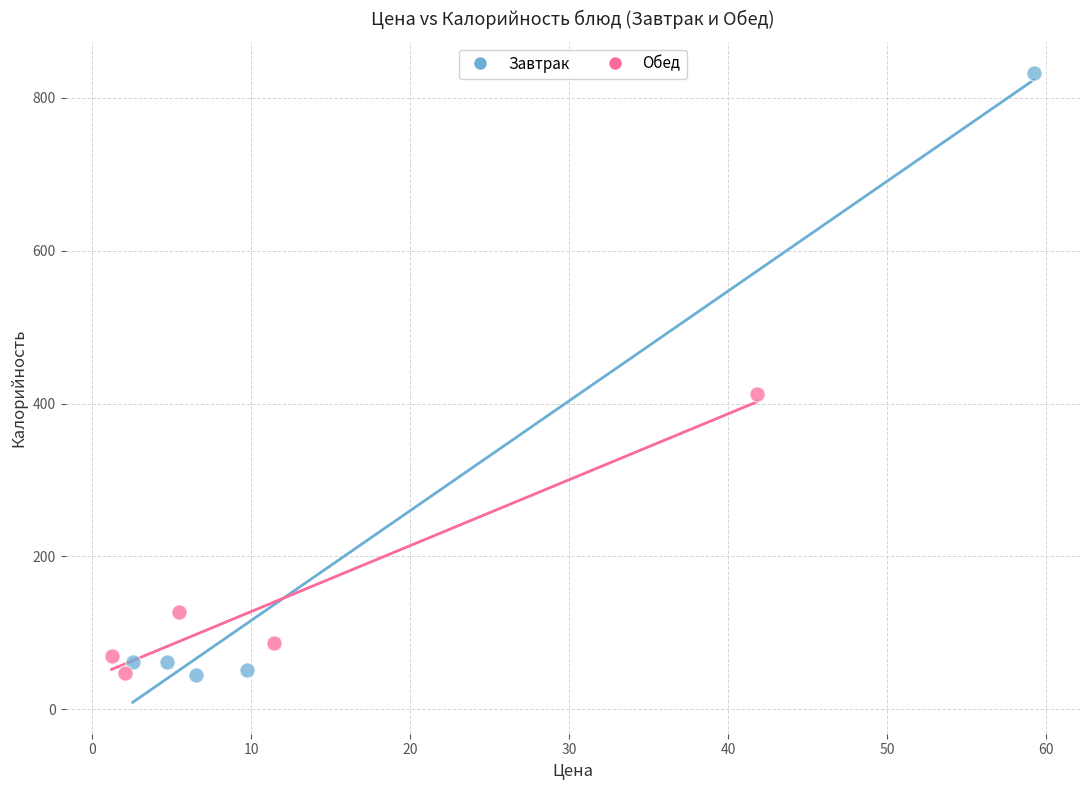

Which series has the largest Y range (max minus min)?

Завтрак